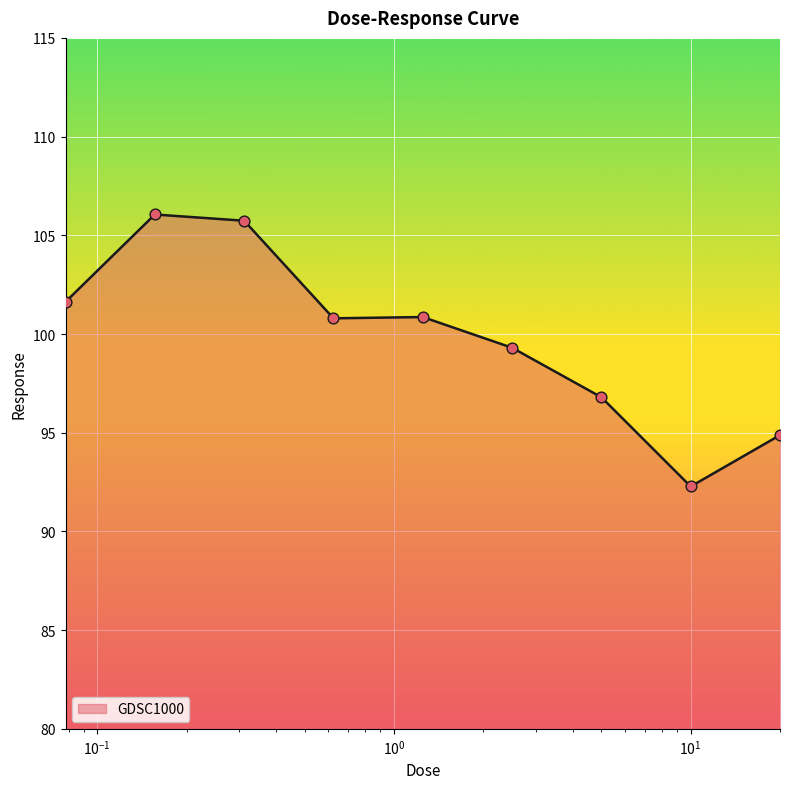

What is the maximum value shown in the chart?

106.1